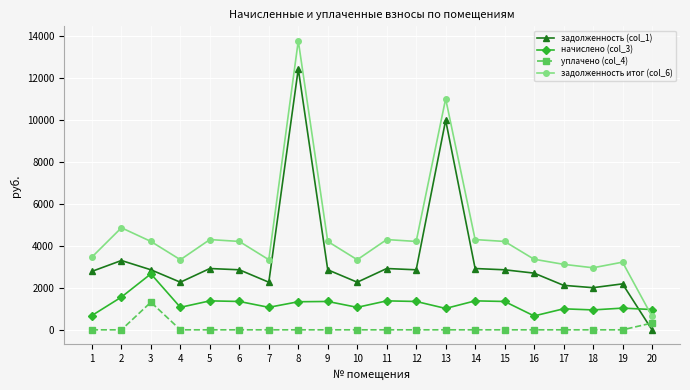

How many distinct data groups are displayed?

4